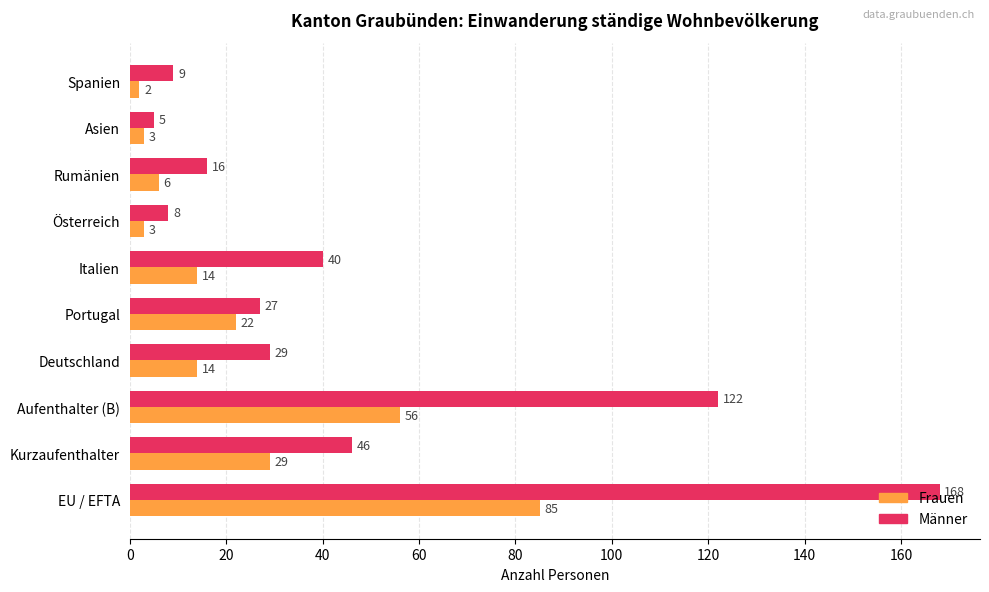

Which series changed the most between Portugal and Rumänien?

Frauen